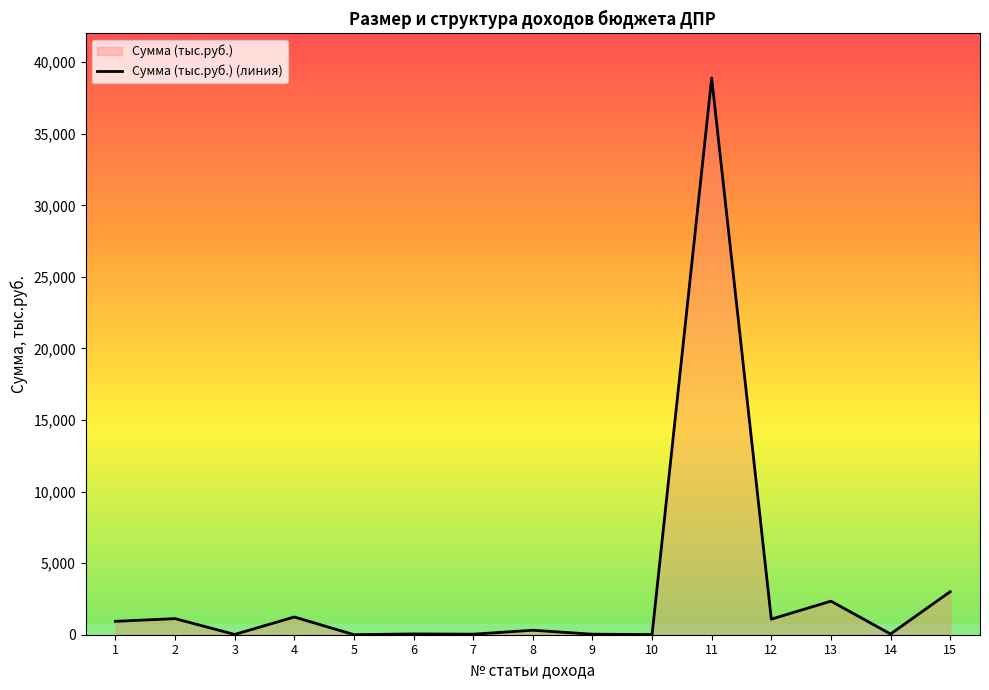

Reading left to right, what are all the values shown in this chart?

934.7	1125.0	20.0	1238.3	3.0	54.7	37.8	312.8	37.5	11.0	38892.4	1087.6	2343.9	49.8	3005.5